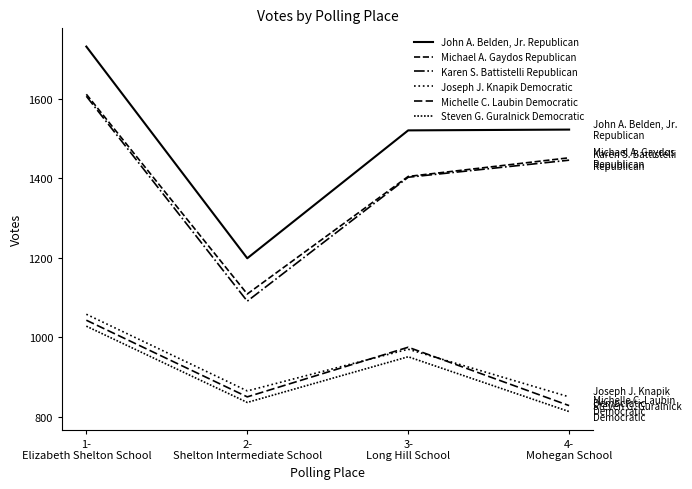

Does the chart have visible grid lines?

No